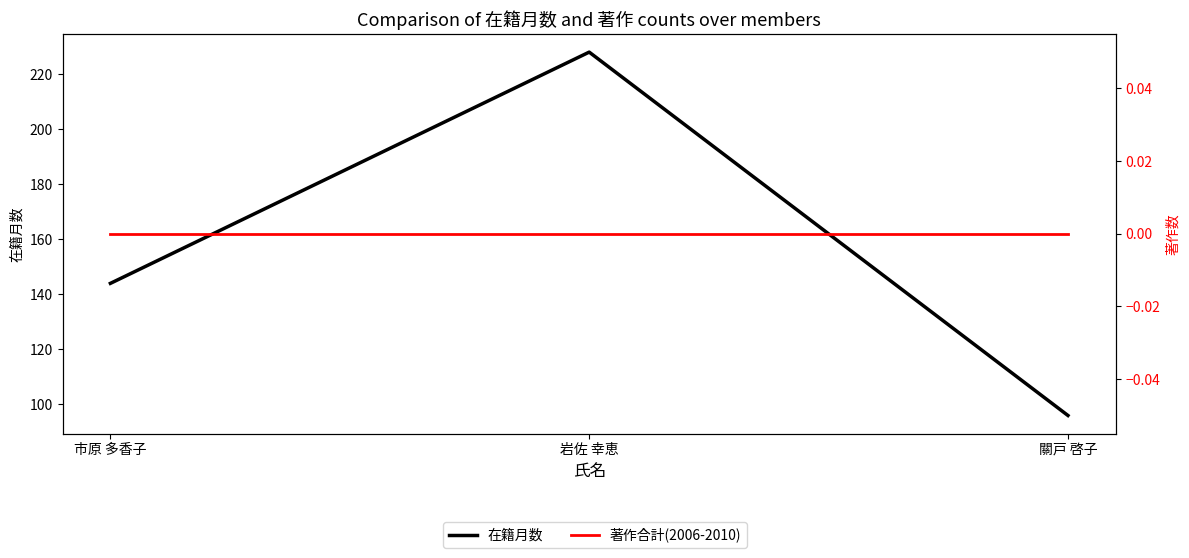

How many 在籍月数 values are between 96 and 228?

3